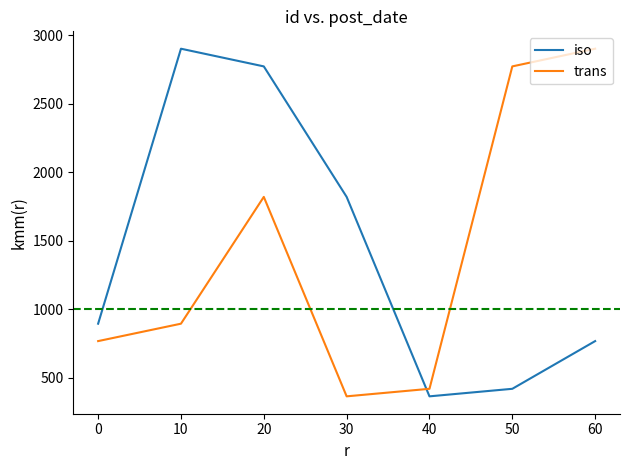

How many lines are shown in the chart?

2